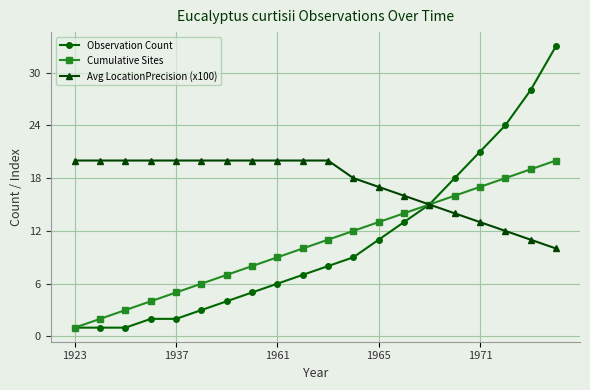

What is the maximum value for Avg LocationPrecision (x100)?

20